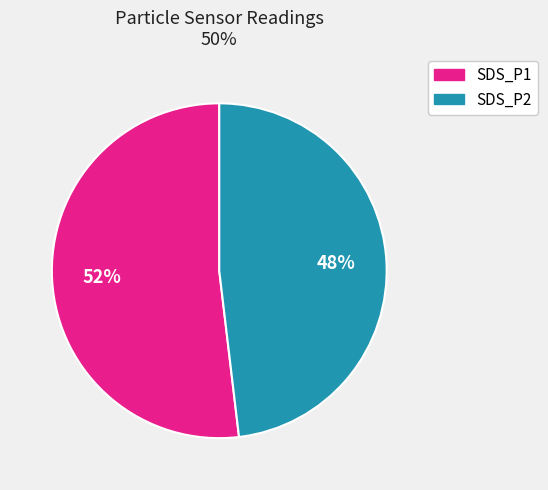

Is SDS_P1 the majority of the pie?

Yes